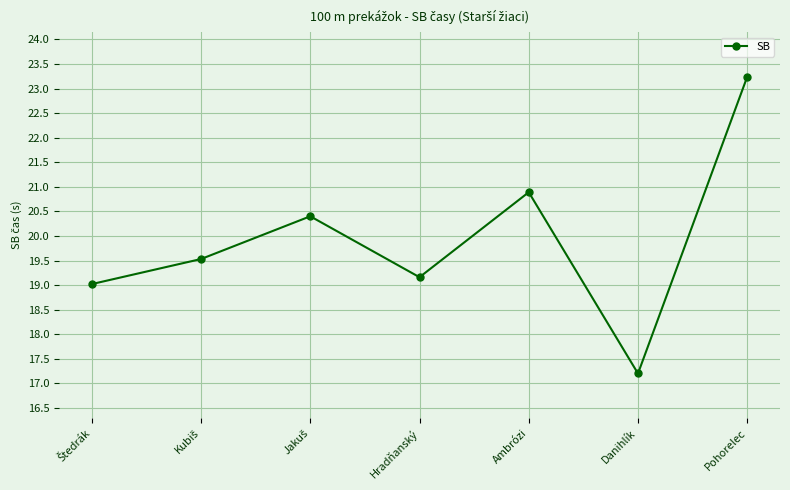

Does the chart display data point markers on the line(s)?

Yes